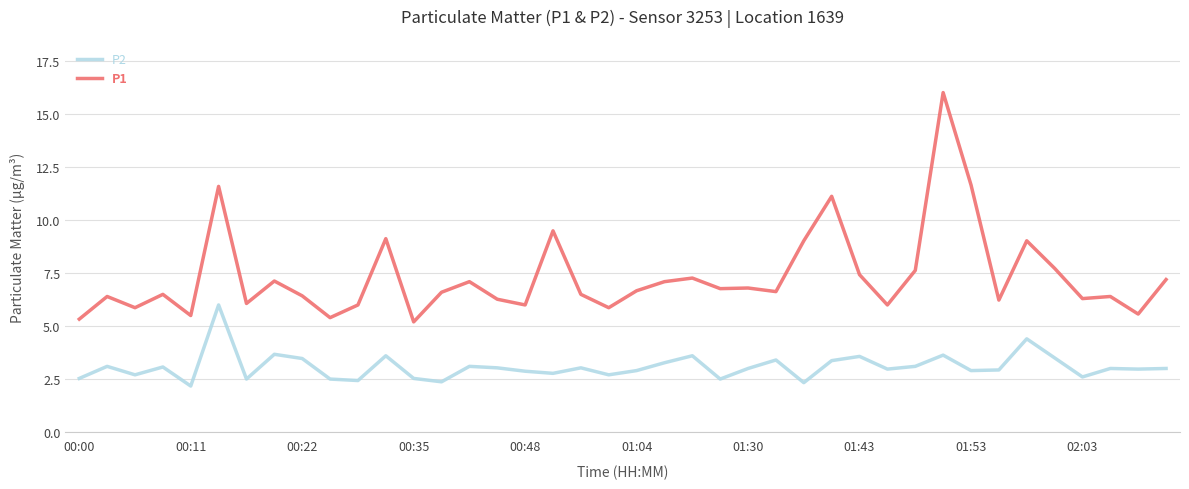

True or false: P1 and P2 cross at least once.

False